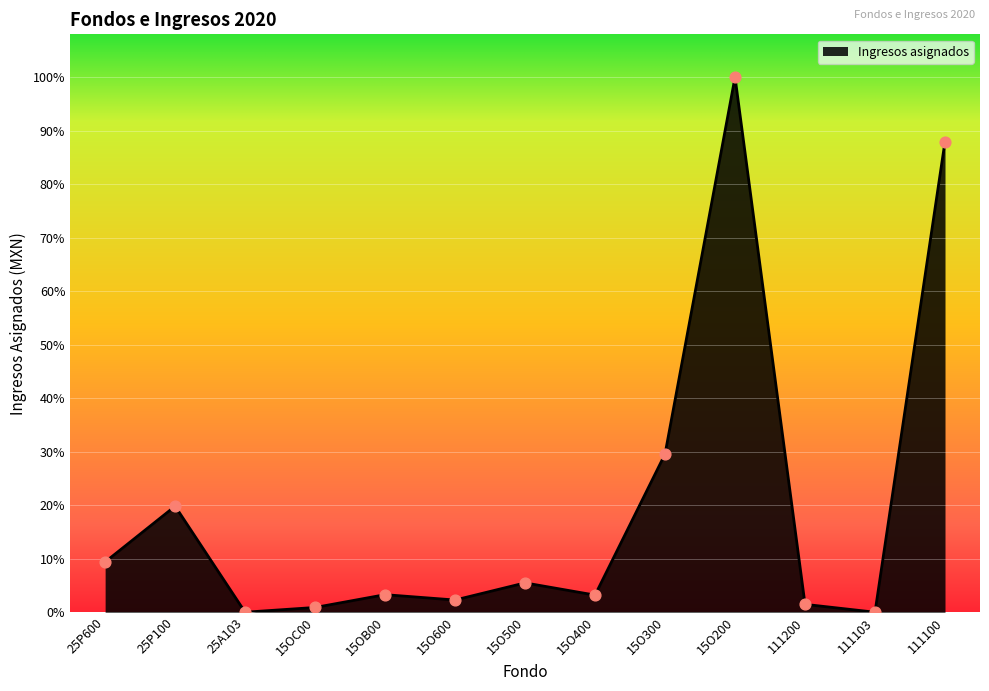

What is the change in value from 15O600 to 15O400?

+5164635